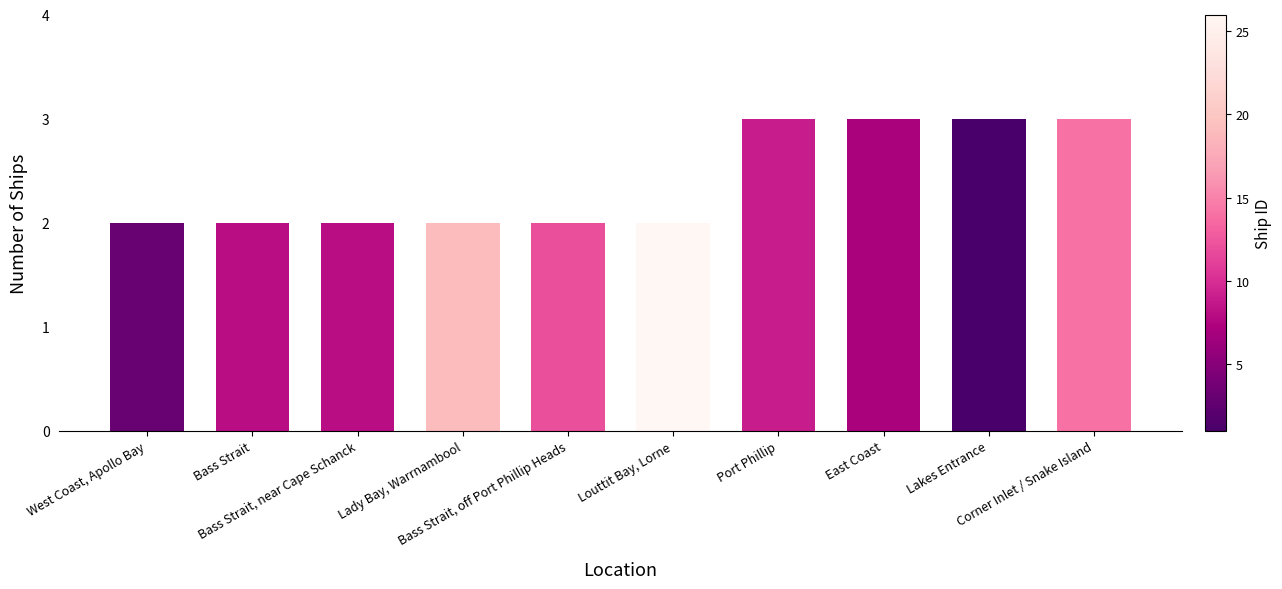

Between Louttit Bay, Lorne and Port Phillip, which is larger?

Port Phillip